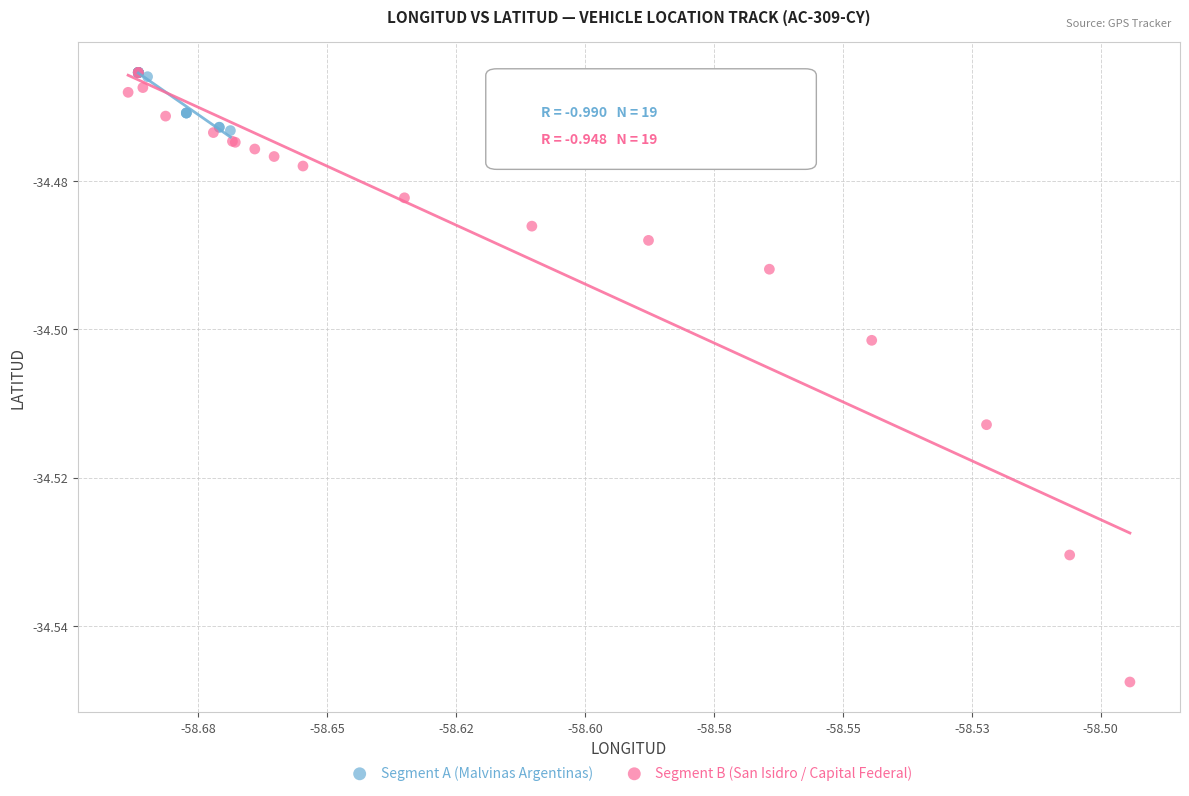

Which series reaches the minimum Y coordinate?

Segment B (San Isidro / Capital Federal)